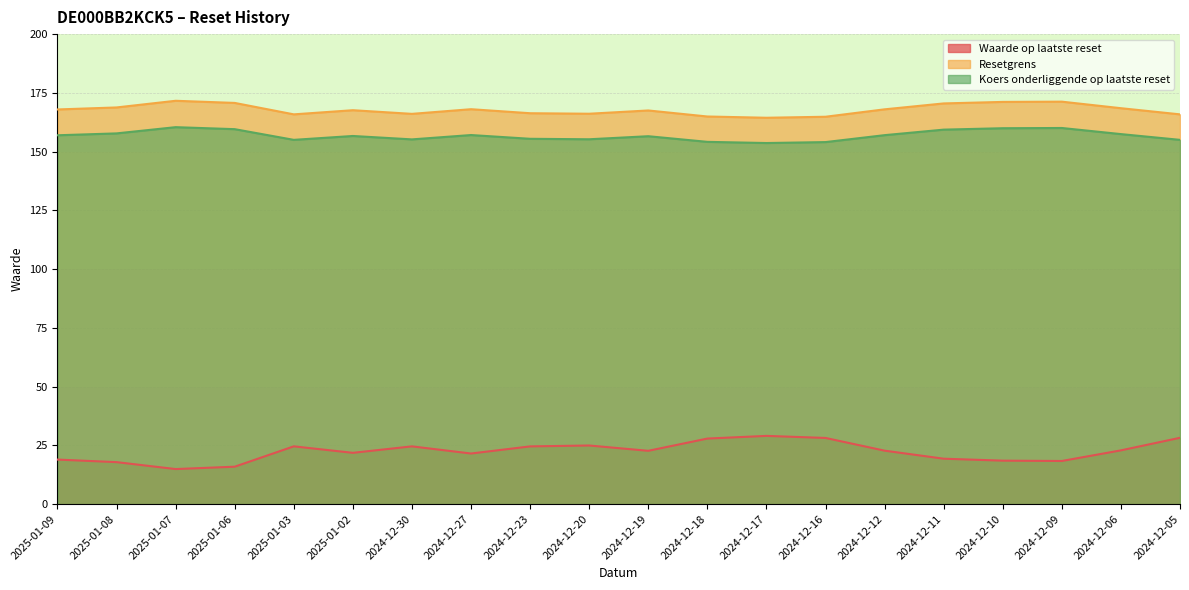

Reading right to left, transcribe all the data shown in this chart.

Waarde op laatste reset: 28.2	22.9	18.3	18.5	19.3	22.7	28.1	29.0	27.9	22.7	24.9	24.6	21.5	24.6	21.8	24.6	15.9	14.9	17.9	18.9
Resetgrens: 165.8	168.5	171.3	171.1	170.5	168.0	164.8	164.4	164.9	167.5	166.1	166.3	168.0	166.1	167.6	165.8	170.7	171.6	168.8	167.9
Koers onderliggende op laatste reset: 155.0	157.4	160.1	159.9	159.3	157.0	154.1	153.7	154.2	156.6	155.2	155.4	157.1	155.2	156.7	155.0	159.6	160.4	157.8	156.9